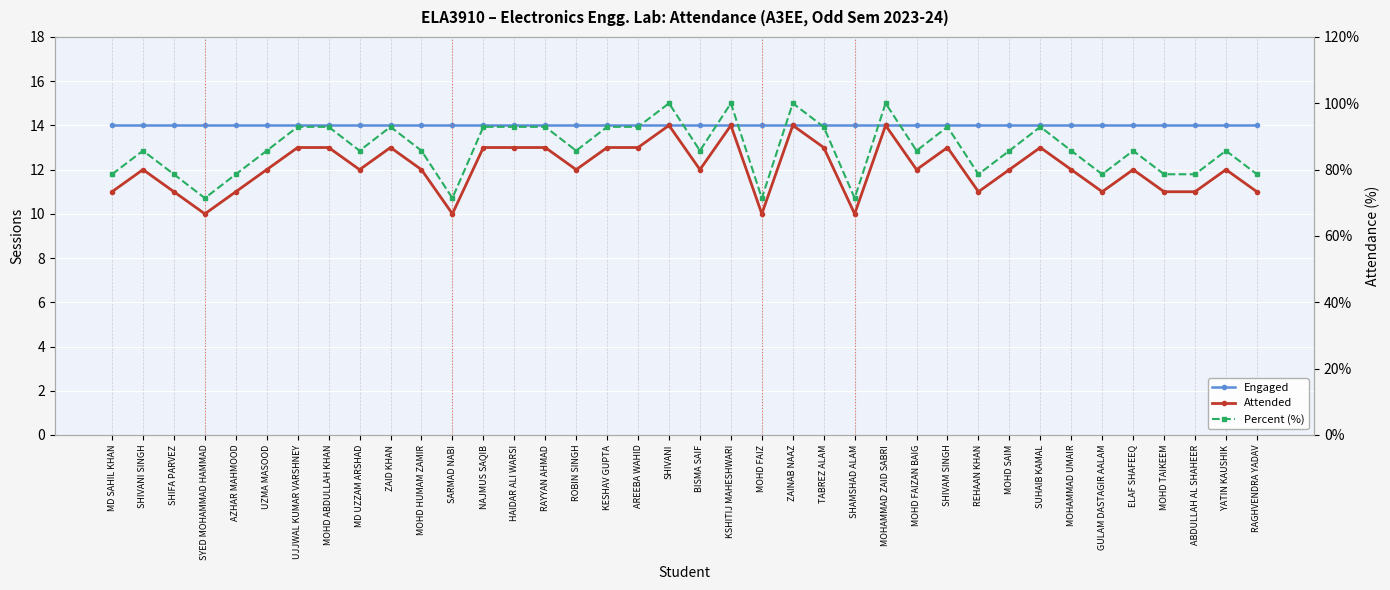

True or false: Percent (%) and Engaged intersect in this chart.

False